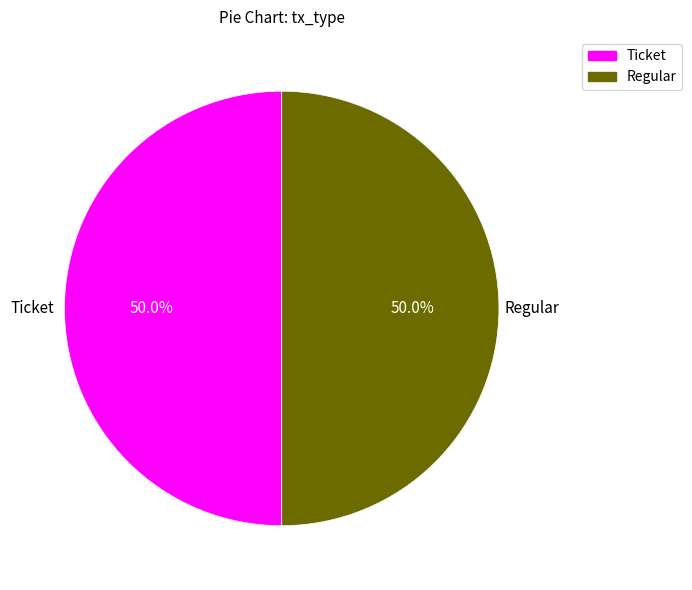

How many segments does this pie chart have?

2